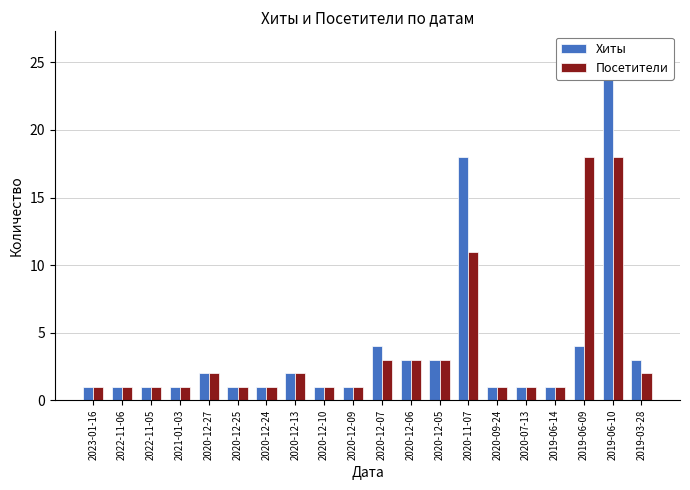

Which series has the widest spread of values?

Хиты